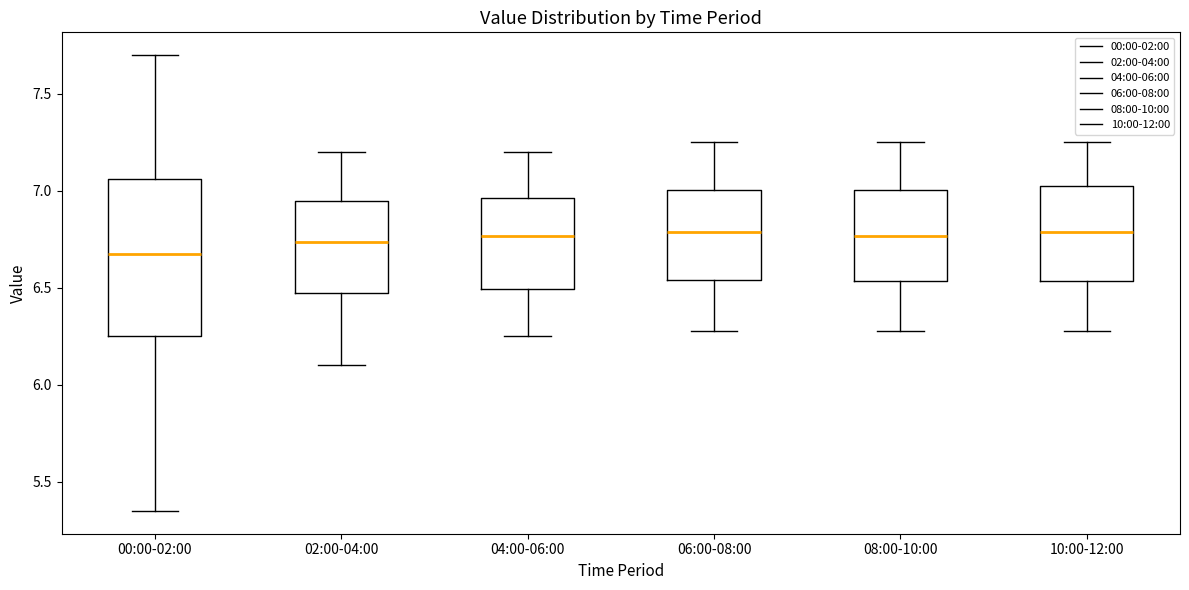

Comparing the boxes themselves (not the whiskers), which one is the tallest?

00:00-02:00